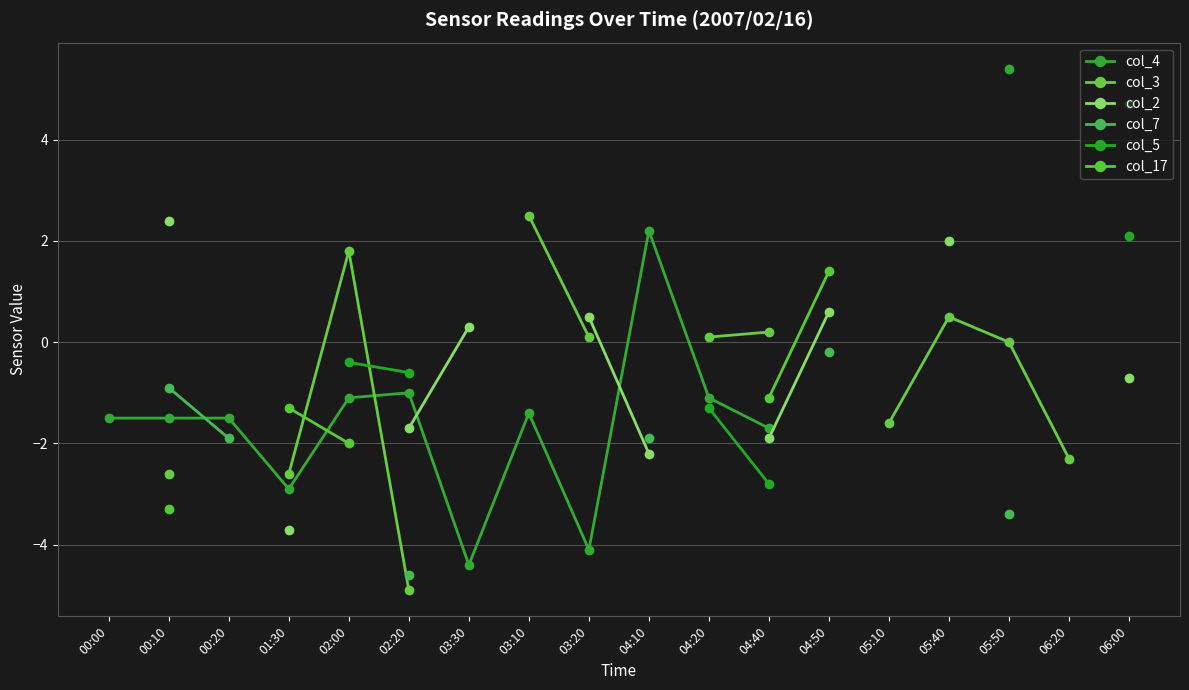

True or false: col_4 and col_5 intersect in this chart.

False